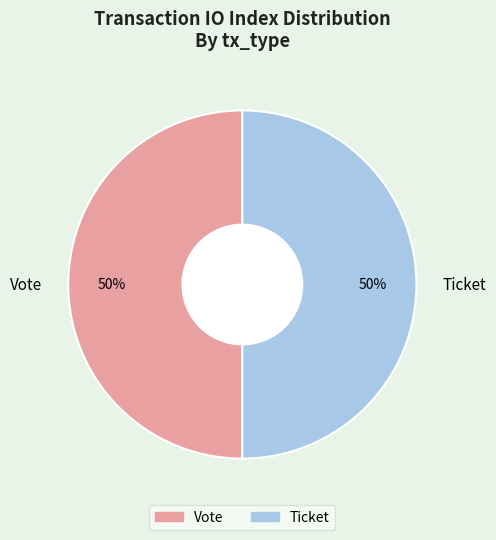

True or false: Ticket accounts for 50% of the total.

True